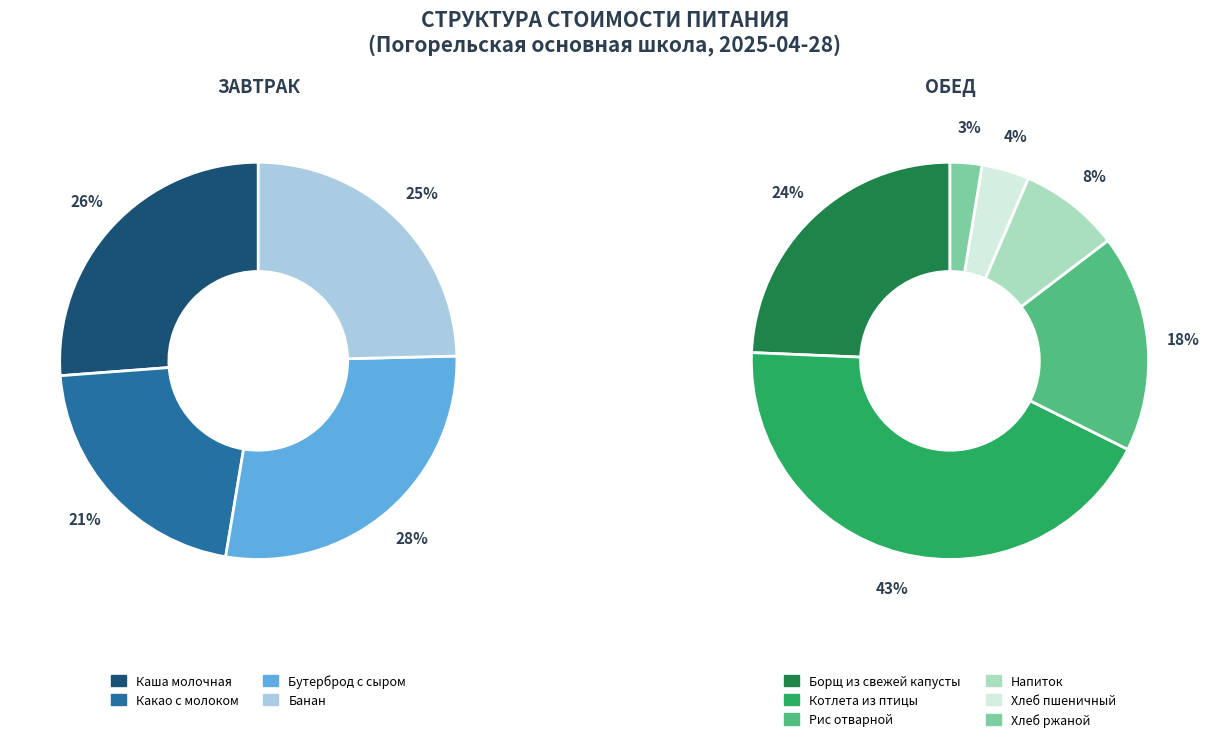

Which category has the smallest portion of the pie?

Хлеб ржаной